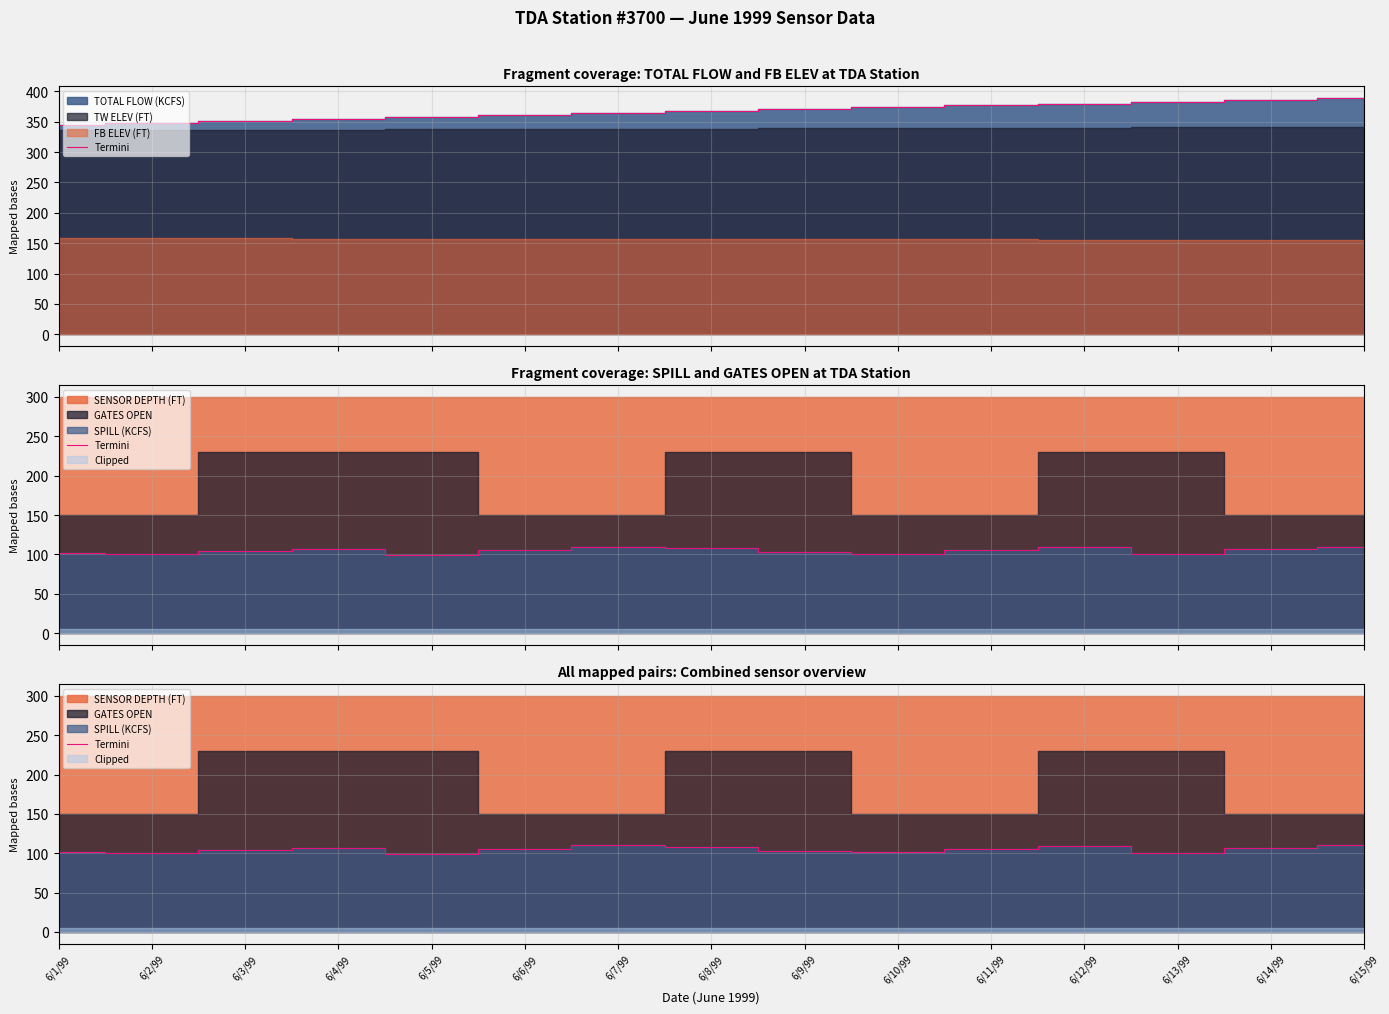

What is the sum of all values?

1571